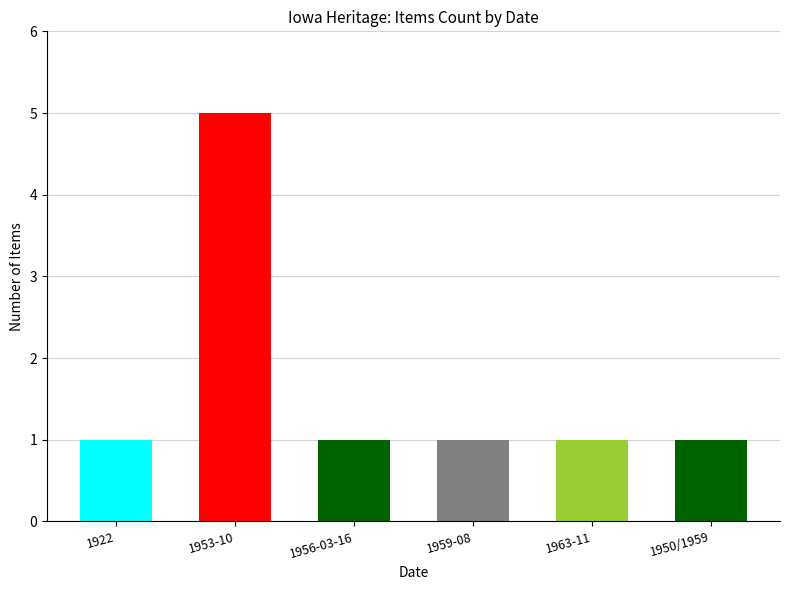

What is the minimum value shown in the chart?

1